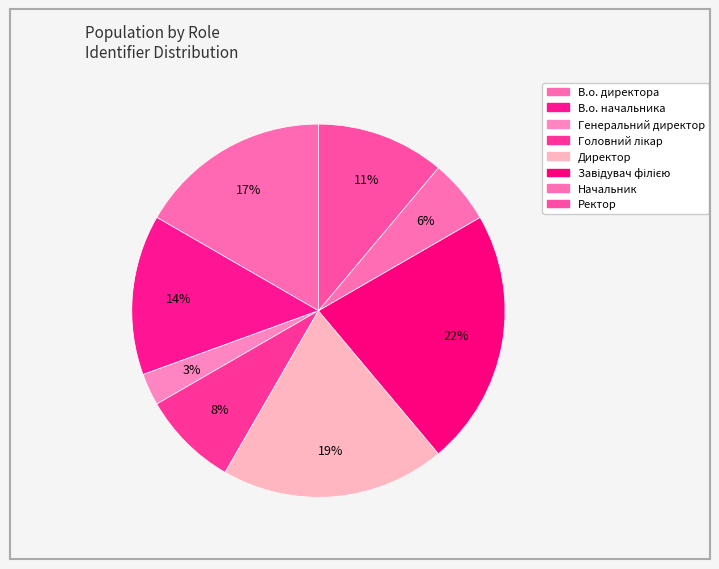

To the nearest percent, what portion does Завідувач філією represent?

22%